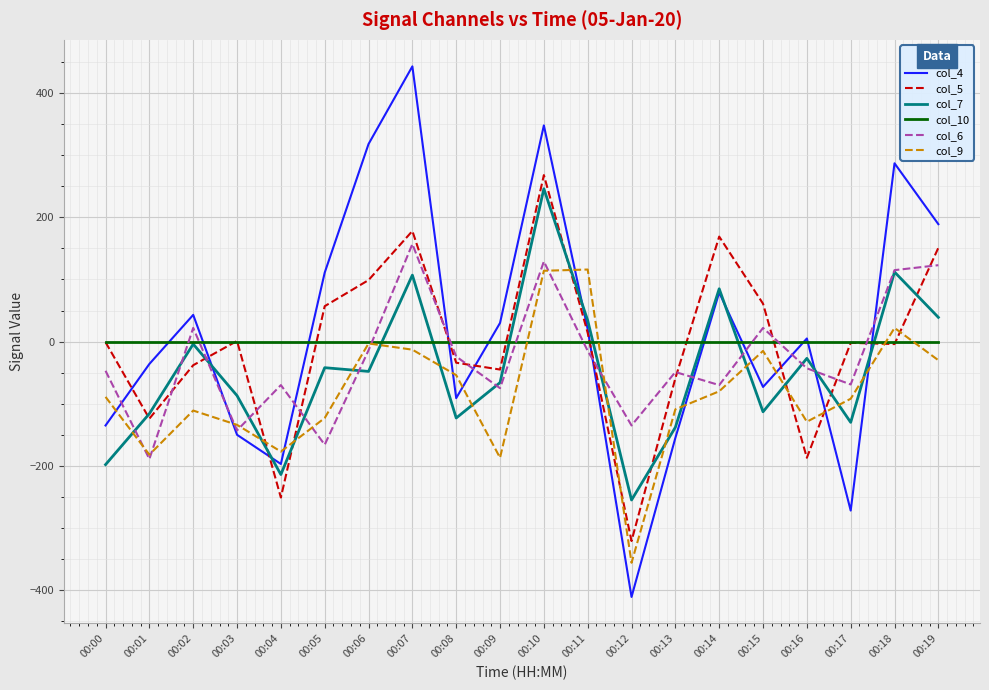

What is the greatest value displayed?

443